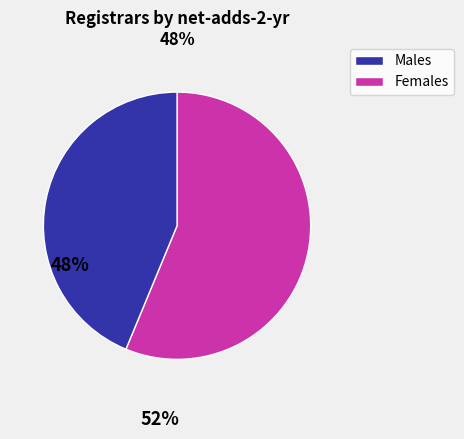

Is there a majority slice in this chart?

Yes